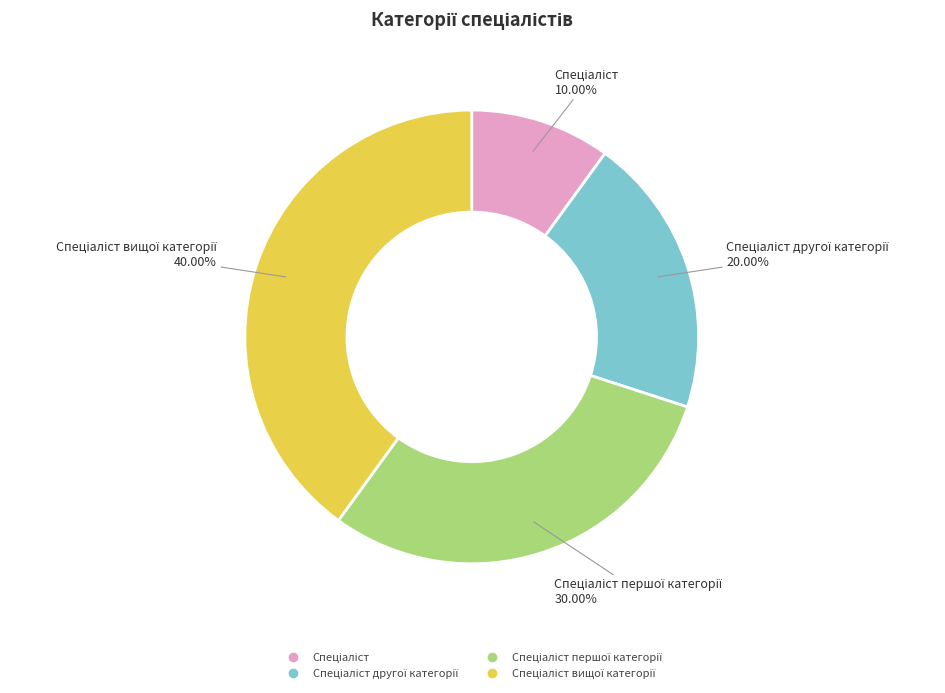

Is there a majority slice in this chart?

No